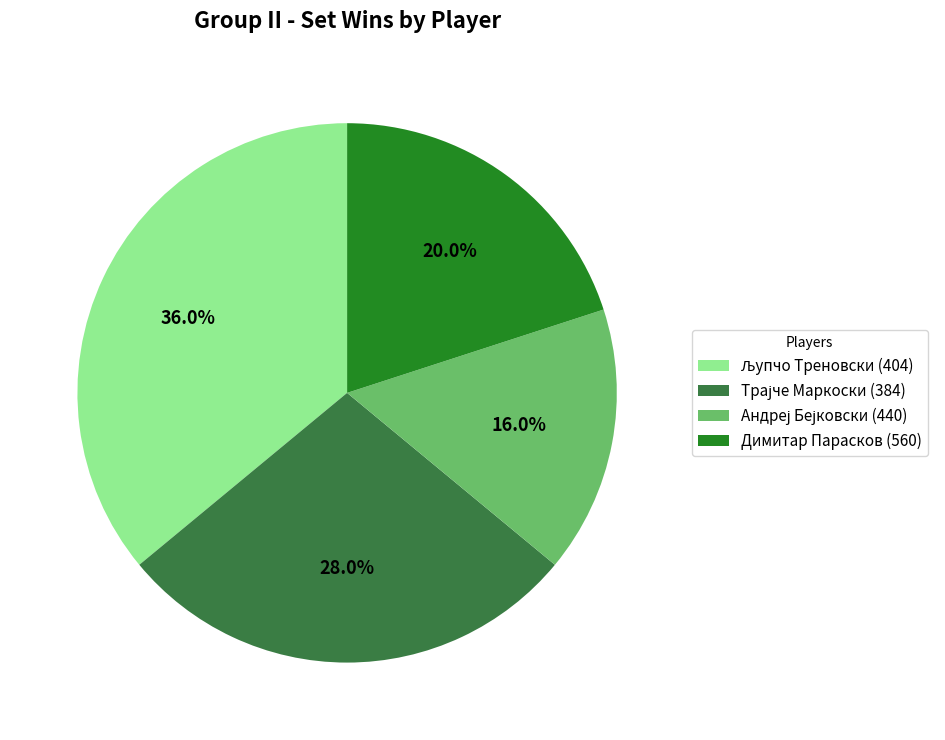

Is there a majority slice in this chart?

No